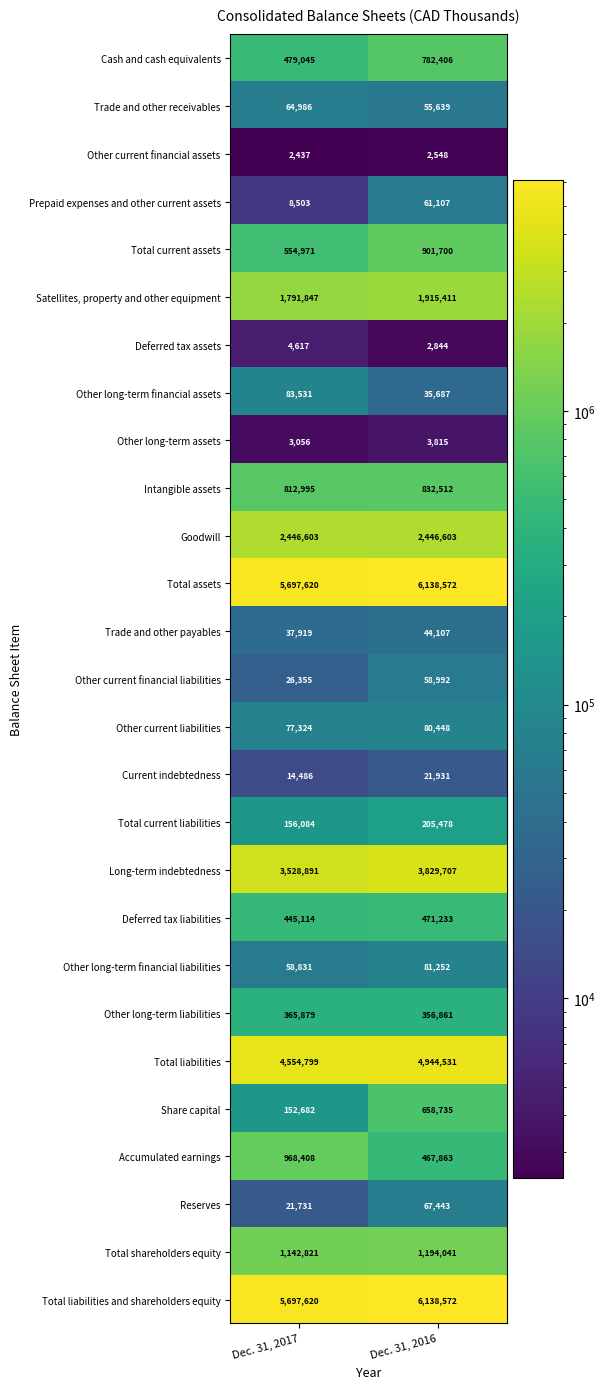

Where is Total current assets nearest to the value 728335?

Dec. 31, 2017